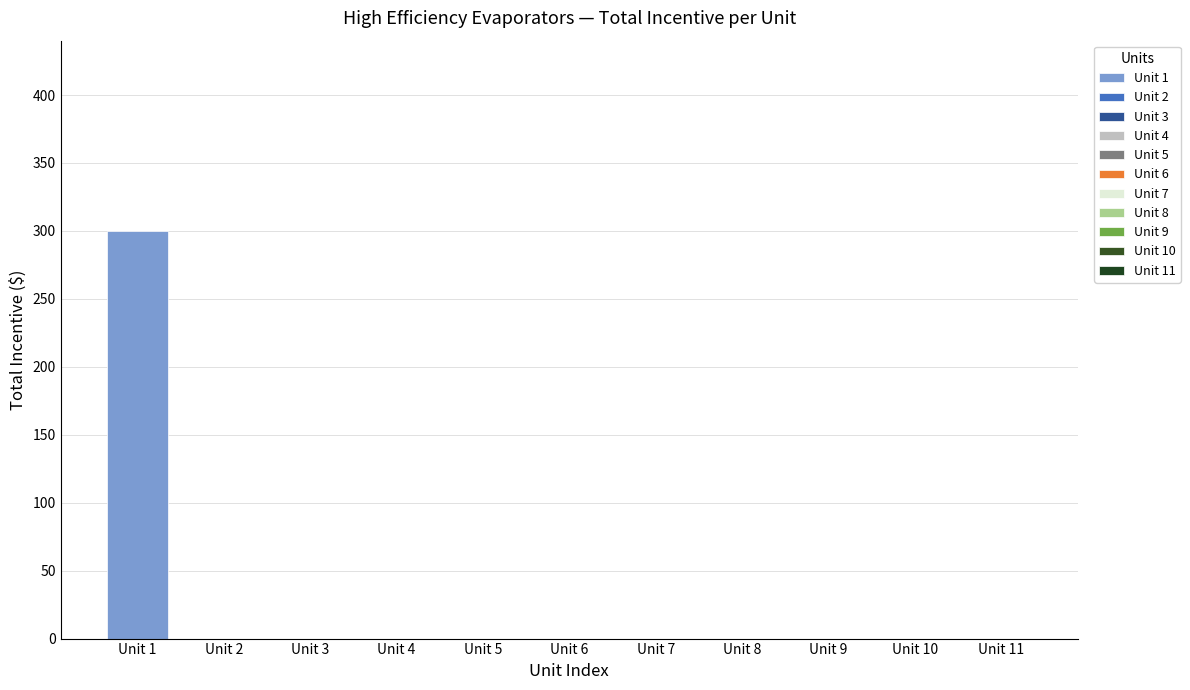

Reading left to right, transcribe all the data shown in this chart.

Unit 1=300	Unit 2=0	Unit 3=0	Unit 4=0	Unit 5=0	Unit 6=0	Unit 7=0	Unit 8=0	Unit 9=0	Unit 10=0	Unit 11=0